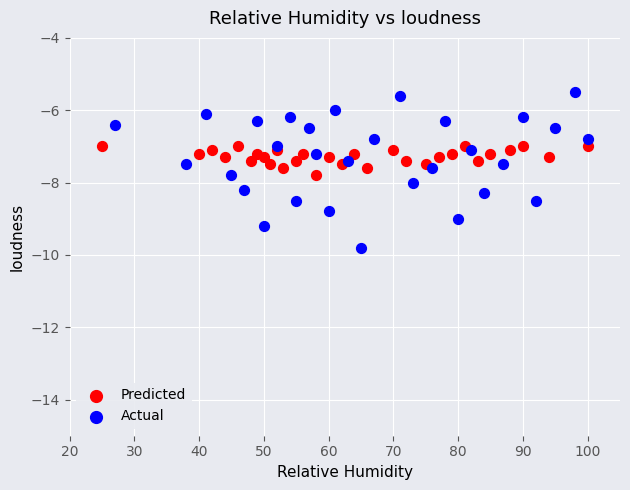

Which series contains the lowest Y value?

Actual